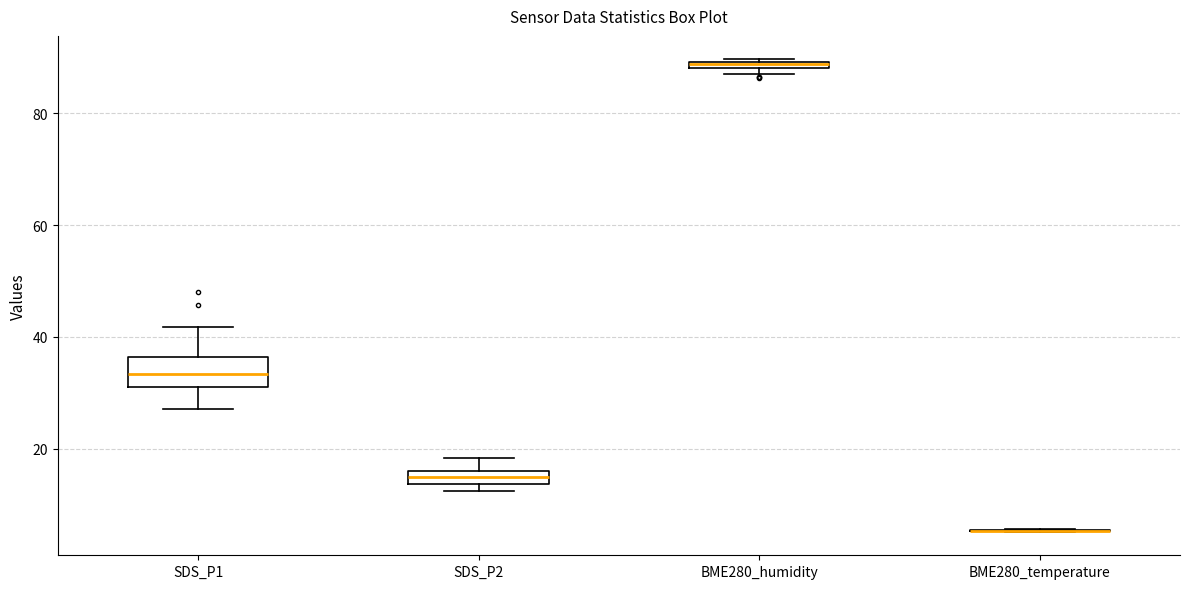

Comparing the boxes themselves (not the whiskers), which one is the tallest?

SDS_P1